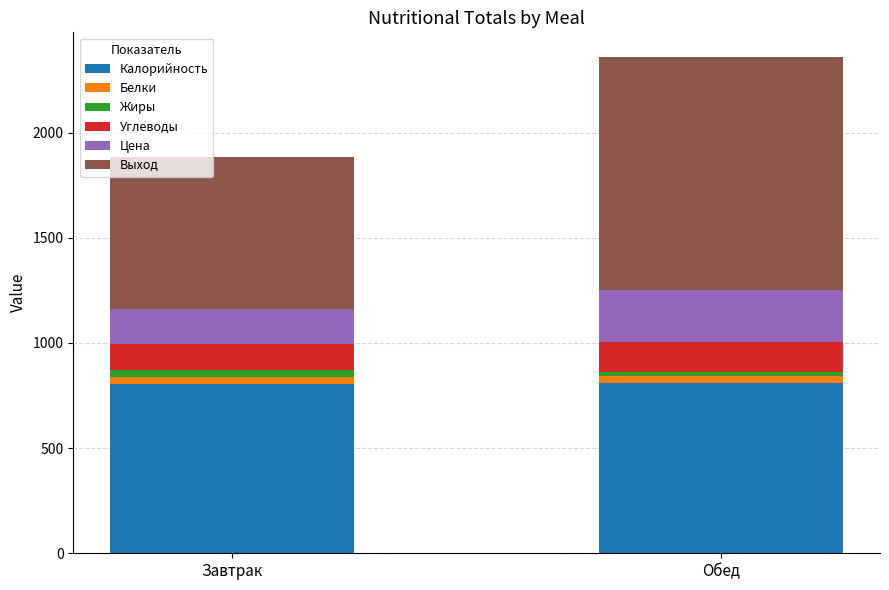

Are the bars grouped side by side (vs. stacked)?

No